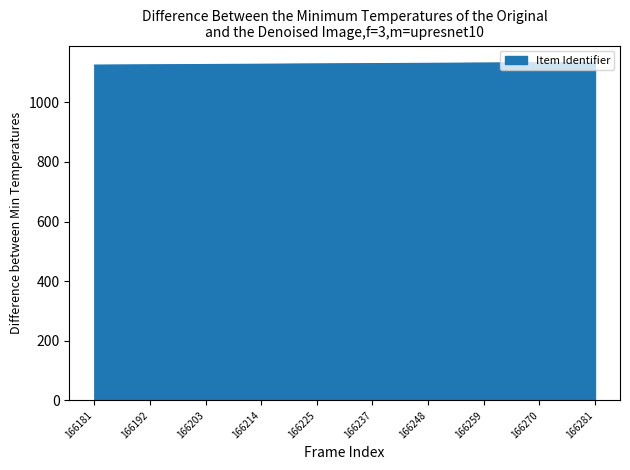

How many lines are shown in the chart?

1